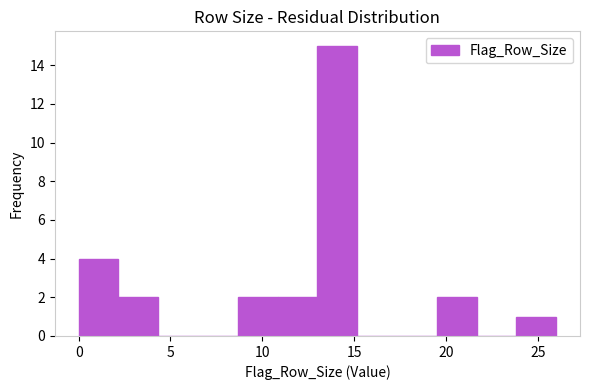

What is the height of the bar covering 8.5 to 11.0 on the x-axis? Neither the bar edges nor the heights are printed on the chart, so give them approximately, as read against the axes.

2